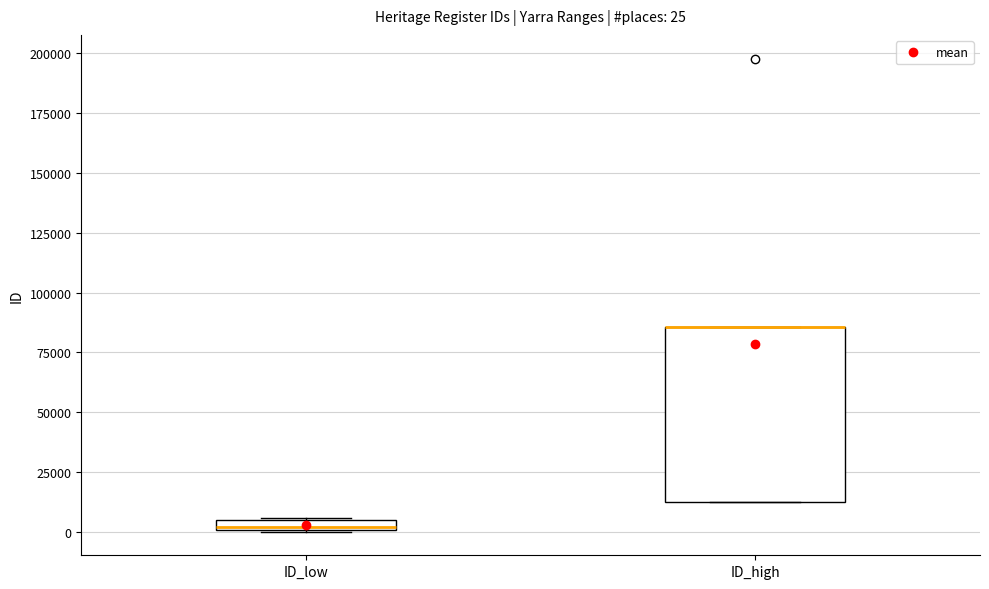

Comparing the boxes themselves (not the whiskers), which one is the tallest?

ID_high